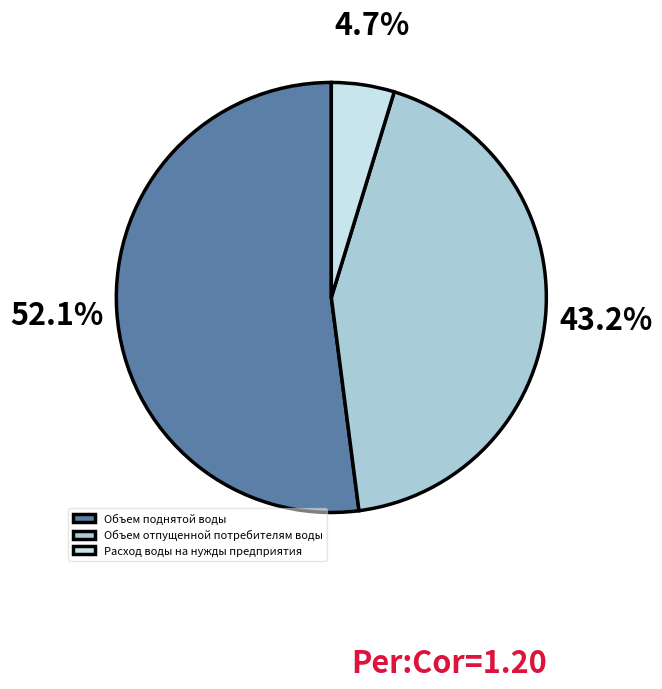

Which slice is the smallest?

Расход воды на нужды предприятия